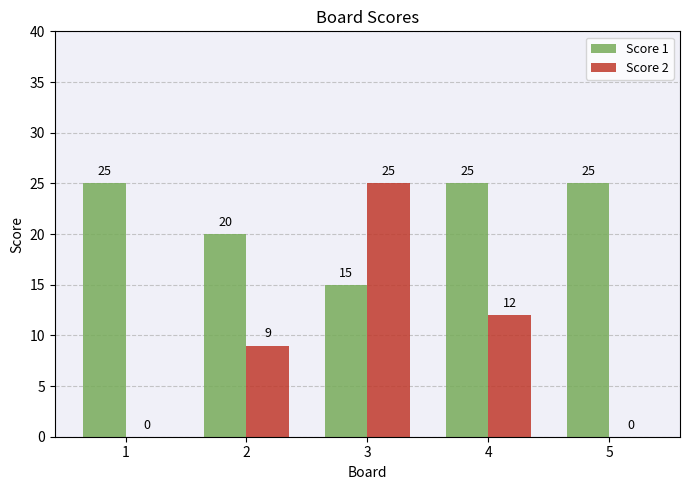

Which category has the highest value in the Score 2 series?

3